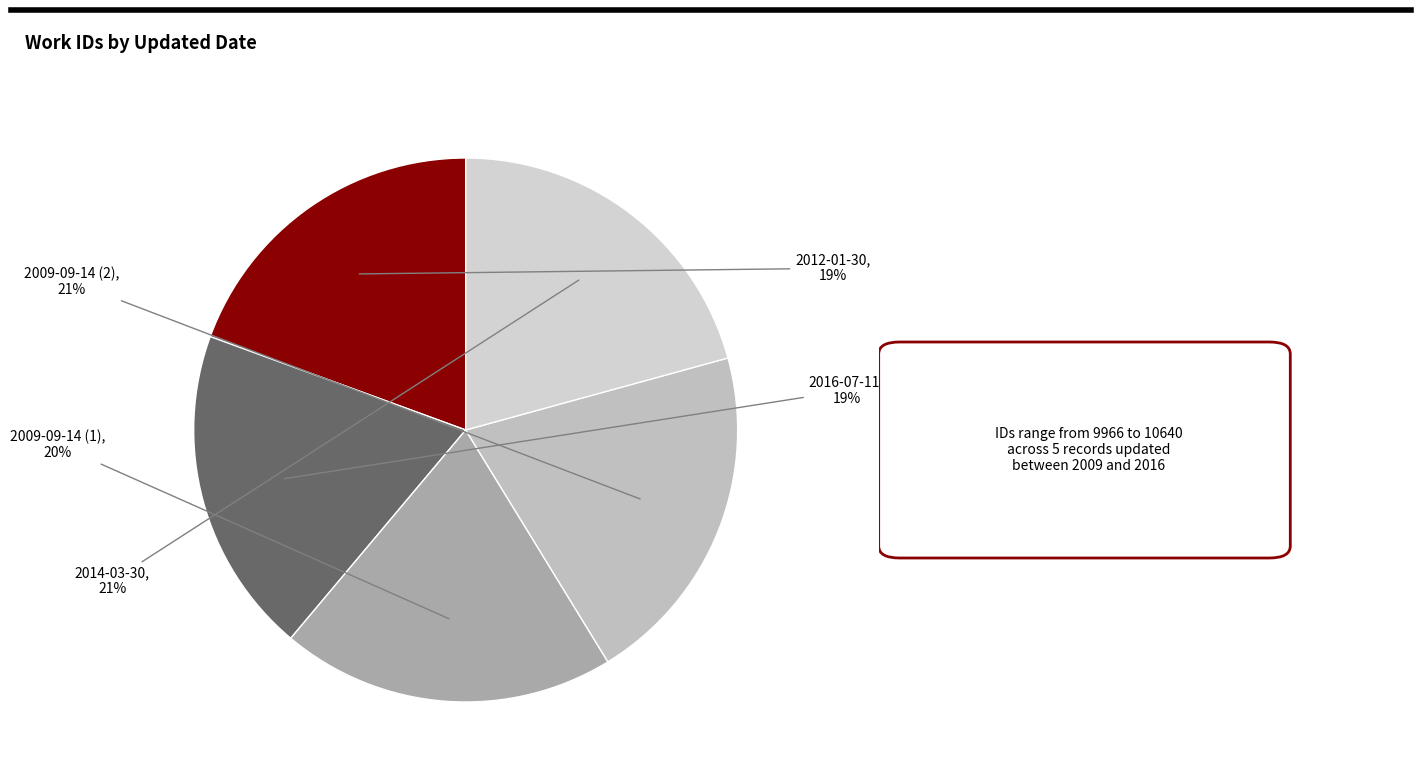

Count the number of slices in the pie.

5